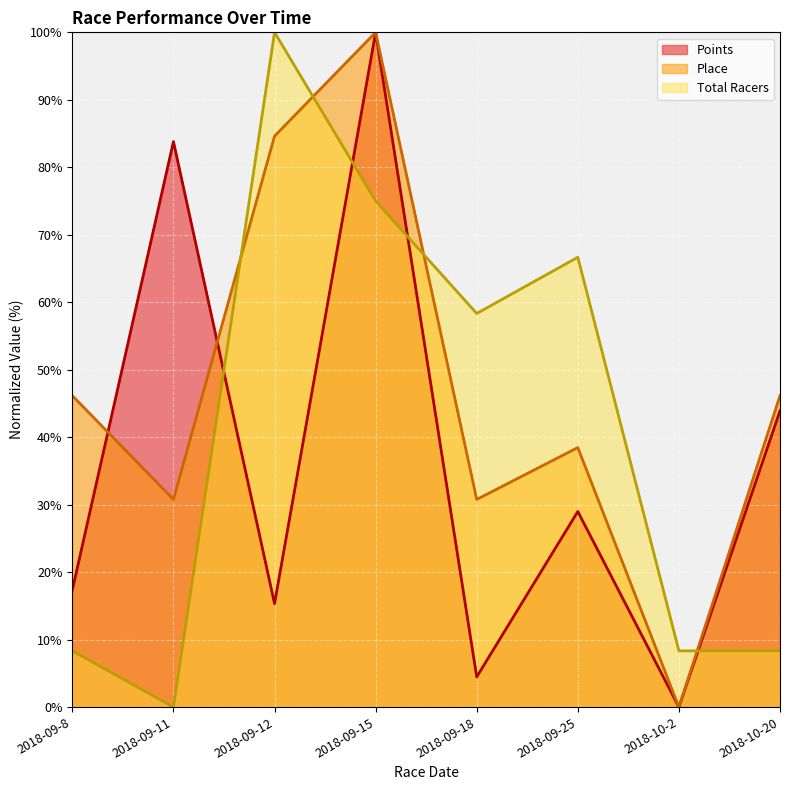

Reading right to left, what are all the values shown in this chart?

Points: 43.9	0.0	29.0	4.5	100.0	15.3	83.8	17.4
Place: 46.2	0.0	38.5	30.8	100.0	84.6	30.8	46.2
Total Racers: 8.3	8.3	66.7	58.3	75.0	100.0	0.0	8.3